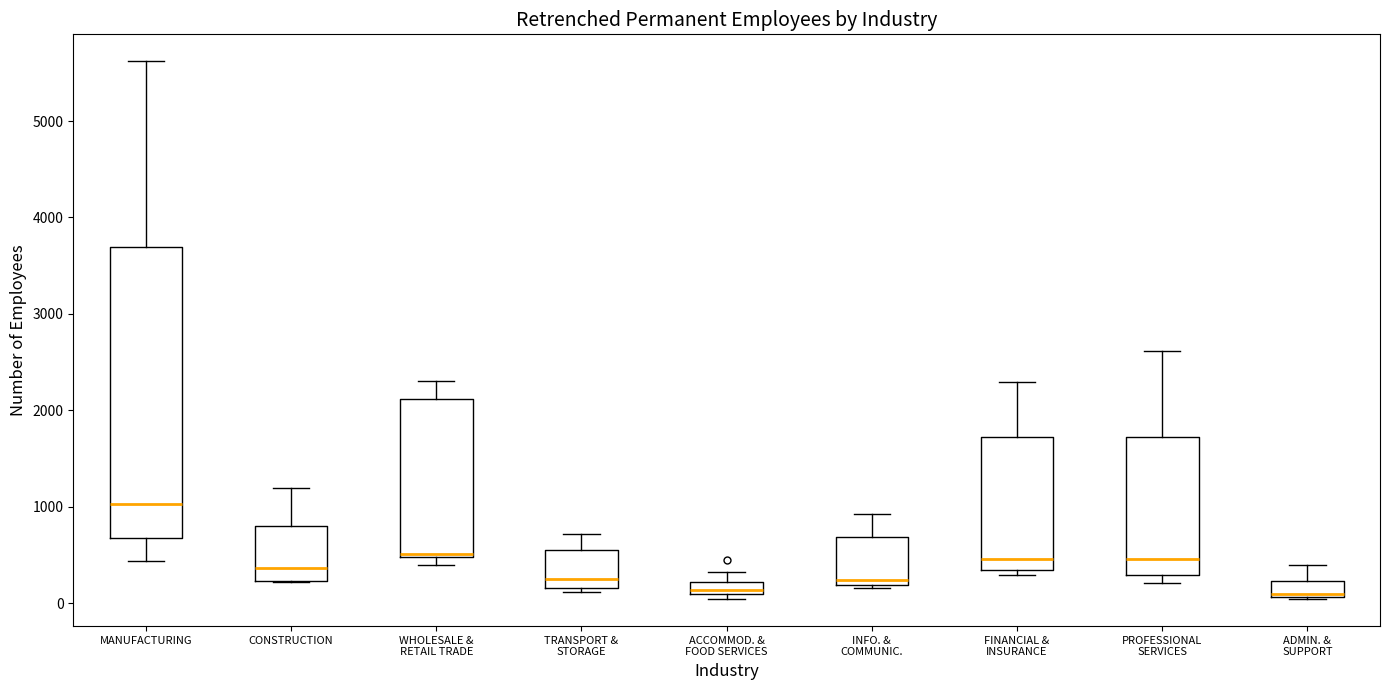

Where is the lower edge of the box for ACCOMMOD. & FOOD SERVICES on the y-axis? The values are not printed on the chart, so give them approximately, as read against the axis.

100